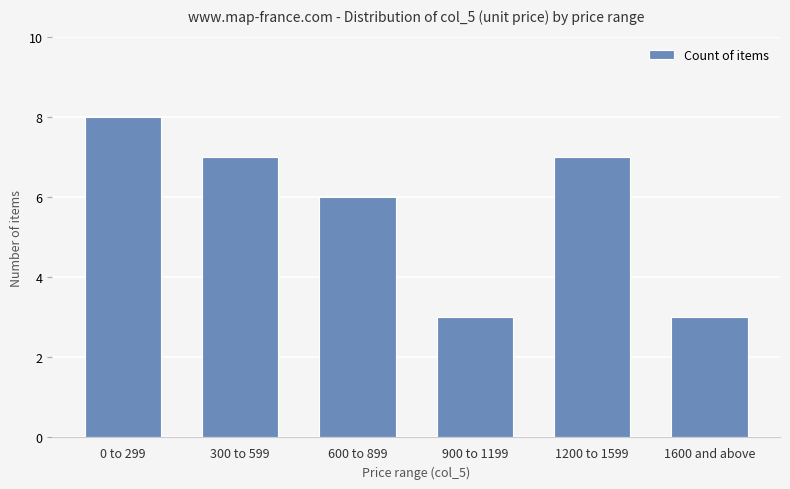

How many data points are less than 7?

3